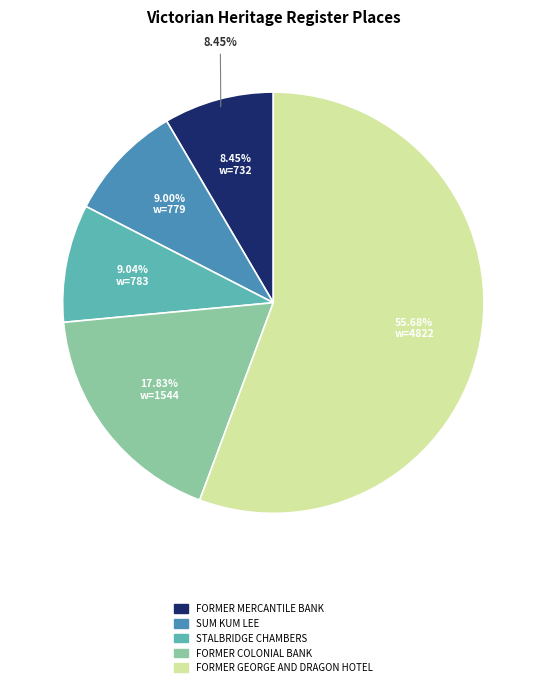

Is it true that FORMER GEORGE AND DRAGON HOTEL is 56% of the pie?

True